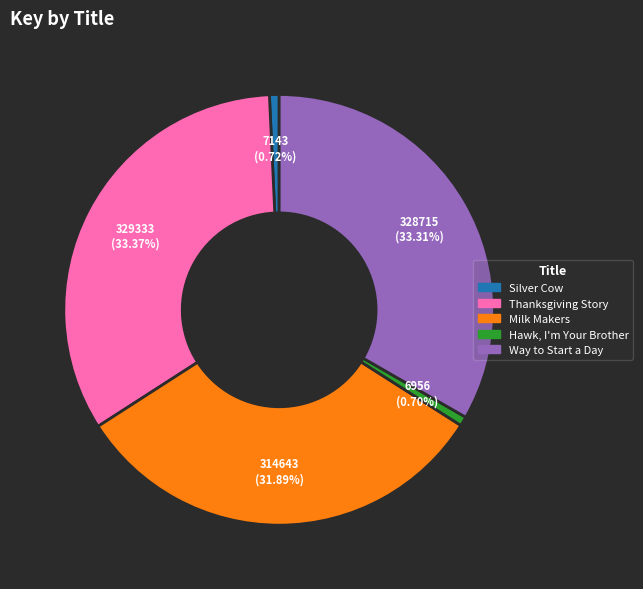

To the nearest percent, what is the average slice percentage?

20%